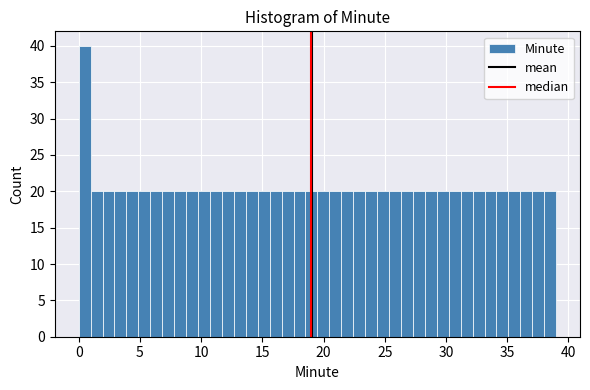

Around what value on the x-axis is the tallest bar? Give the approximate position of its centre, as read against the axis.

0.5